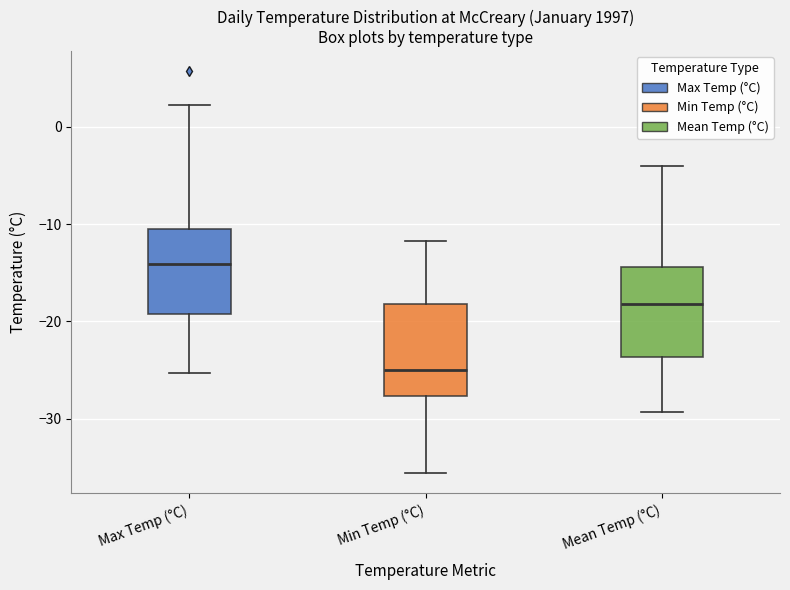

Reading left to right, read every box against the y-axis: the position of its median line, the range the box covers, and the ends of its whiskers. The values are not printed on the chart, so give them approximately, as read against the axis.

Max Temp (°C): median -14, box -19 to -10, whiskers -25 to 2
Min Temp (°C): median -25, box -28 to -18, whiskers -36 to -12
Mean Temp (°C): median -18, box -24 to -14, whiskers -29 to -4